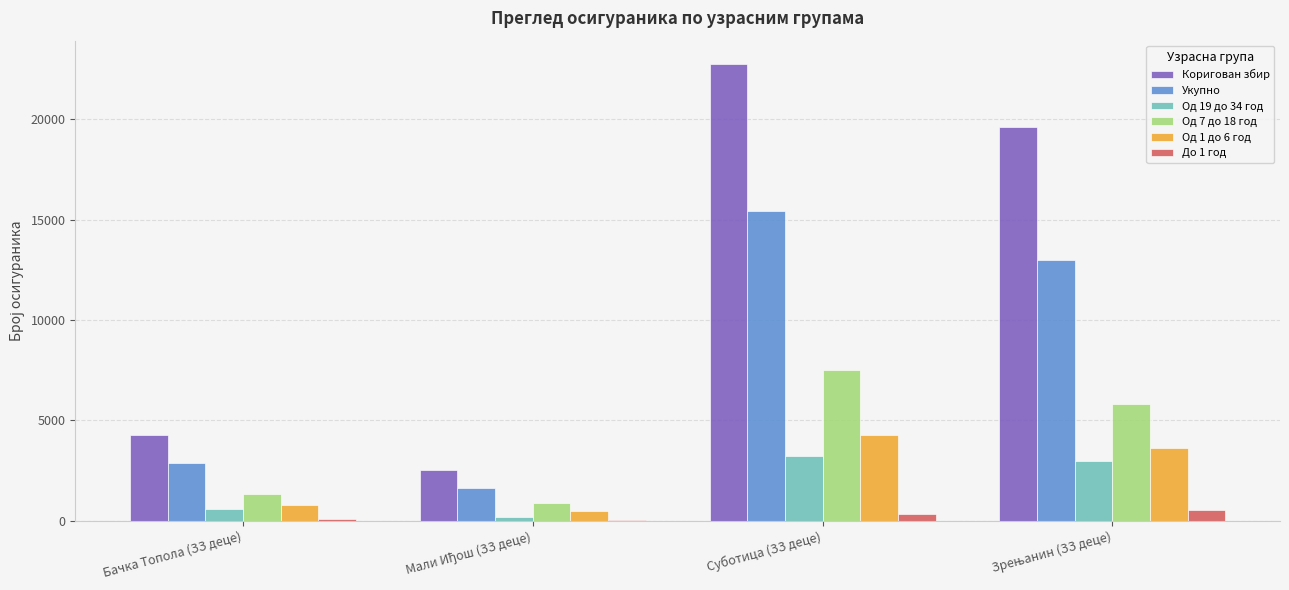

True or false: Од 19 до 34 год has a value of 3245.0 at Суботица (ЗЗ деце).

True